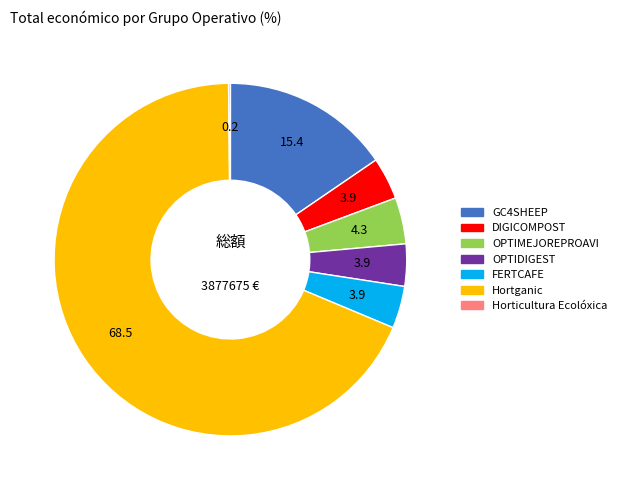

True or false: Hortganic accounts for 60% of the total.

False